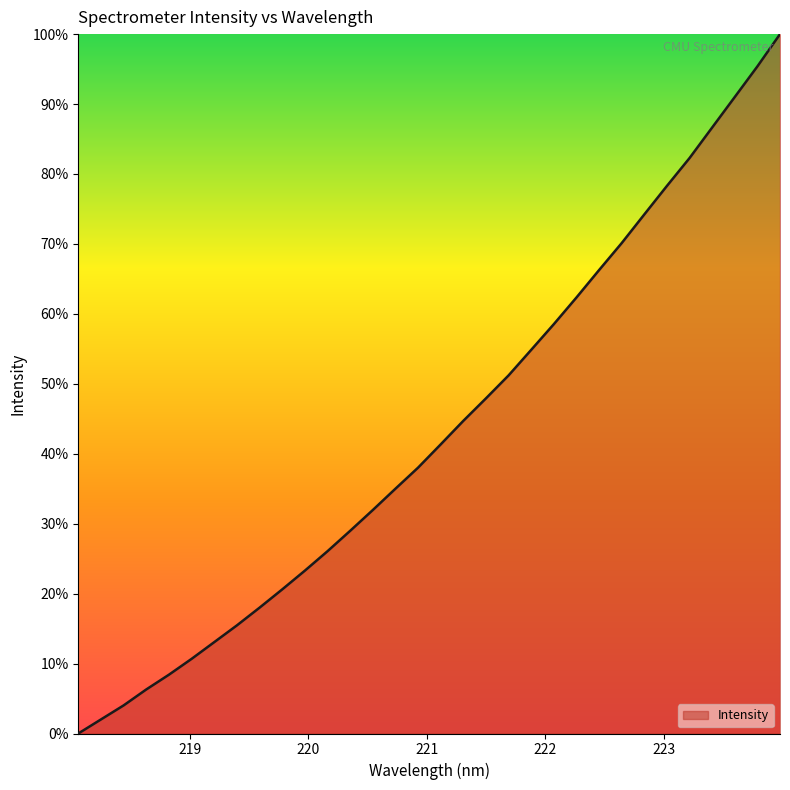

What is the greatest value displayed?

100.0